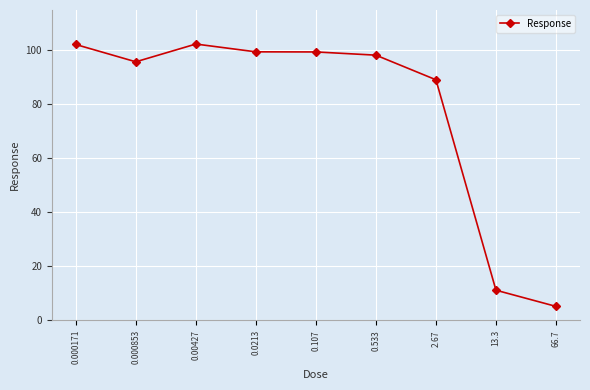

What value does the data have at 0.00427?

102.4